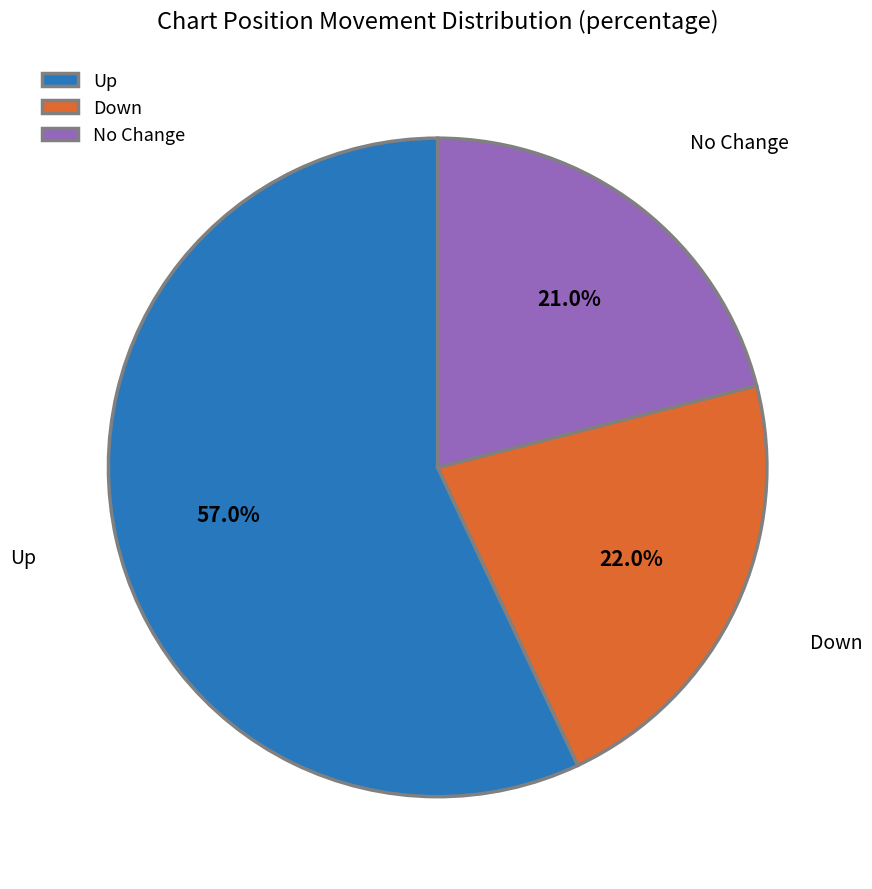

What portion of the pie excludes Up?

43.0%